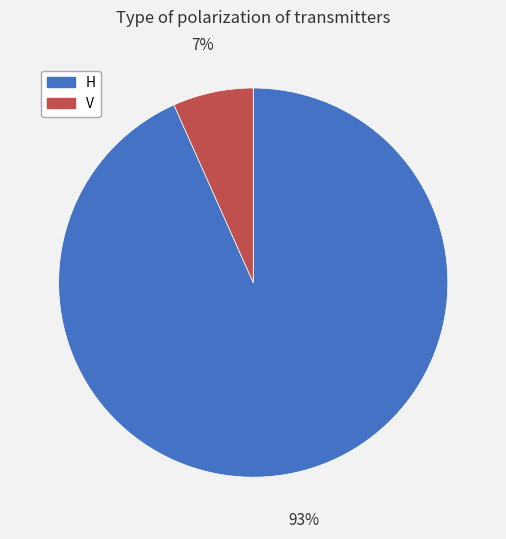

To the nearest percent, what is the combined percentage of H and V?

100%